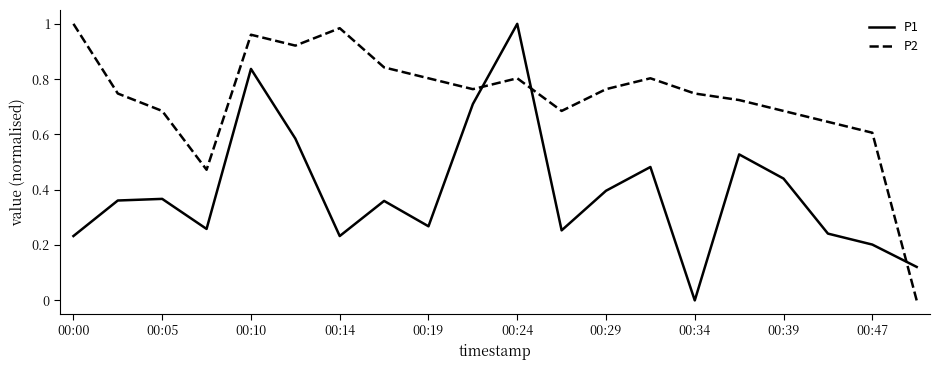

Which series has the largest total across all categories?

P2